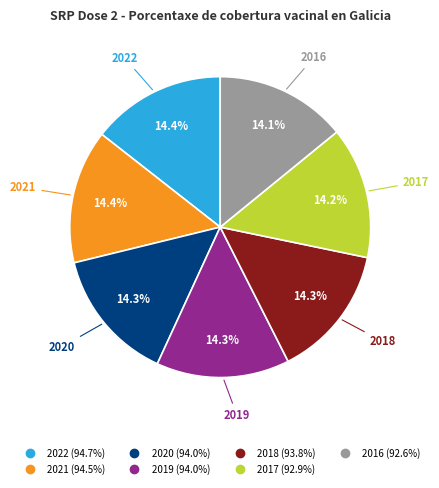

Is 2019 the majority of the pie?

No